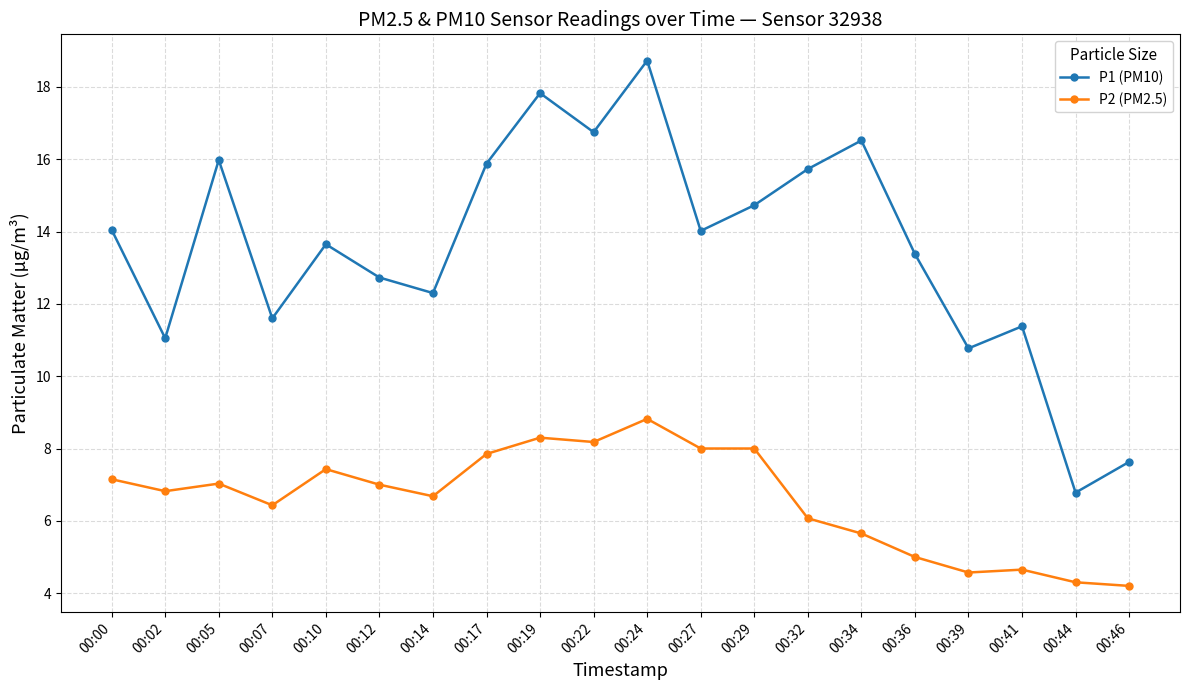

List the series in order of their overall mean, highest first.

P1 (PM10), P2 (PM2.5)